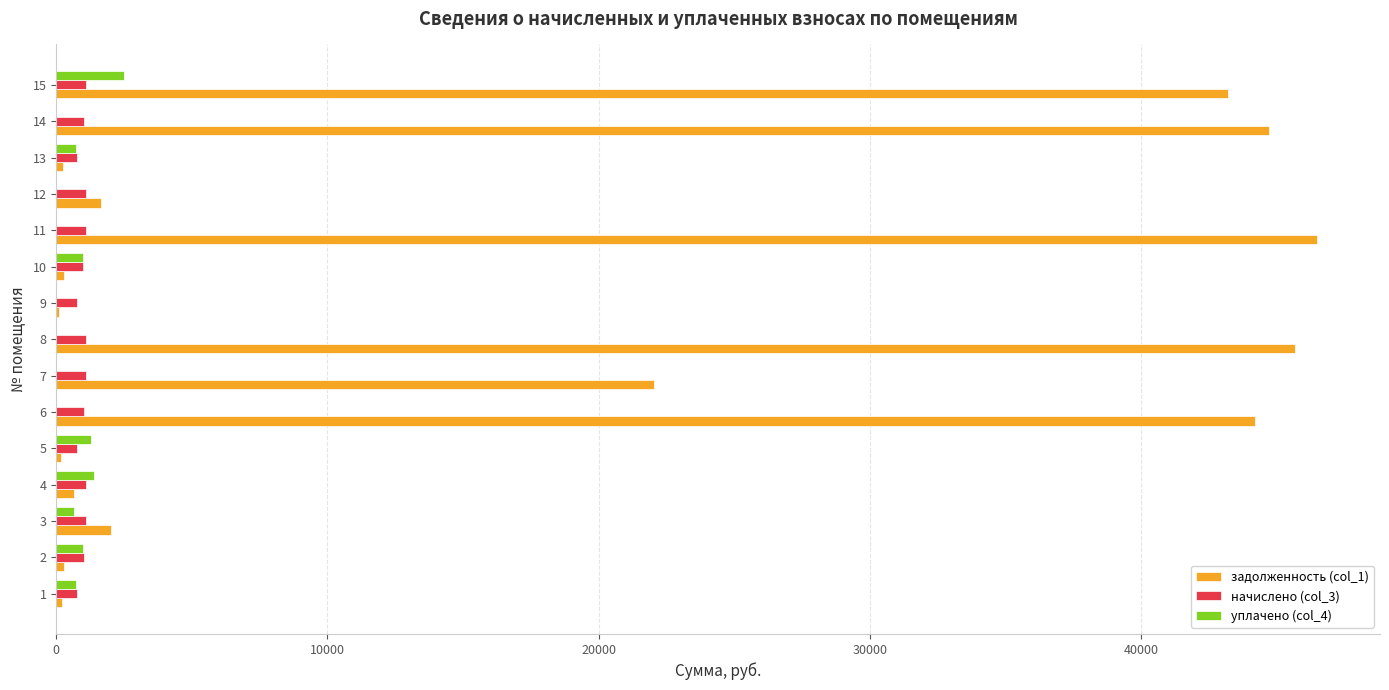

What is the difference between the уплачено (col_4) values at 13 and 9?

736.9